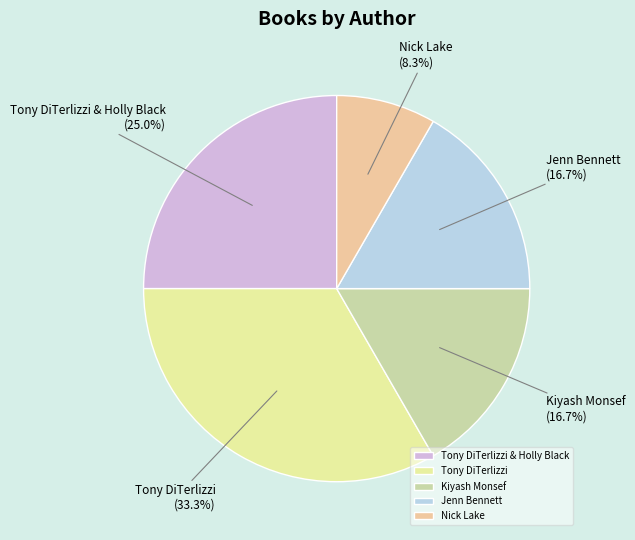

What is the largest slice in the pie chart?

Tony DiTerlizzi